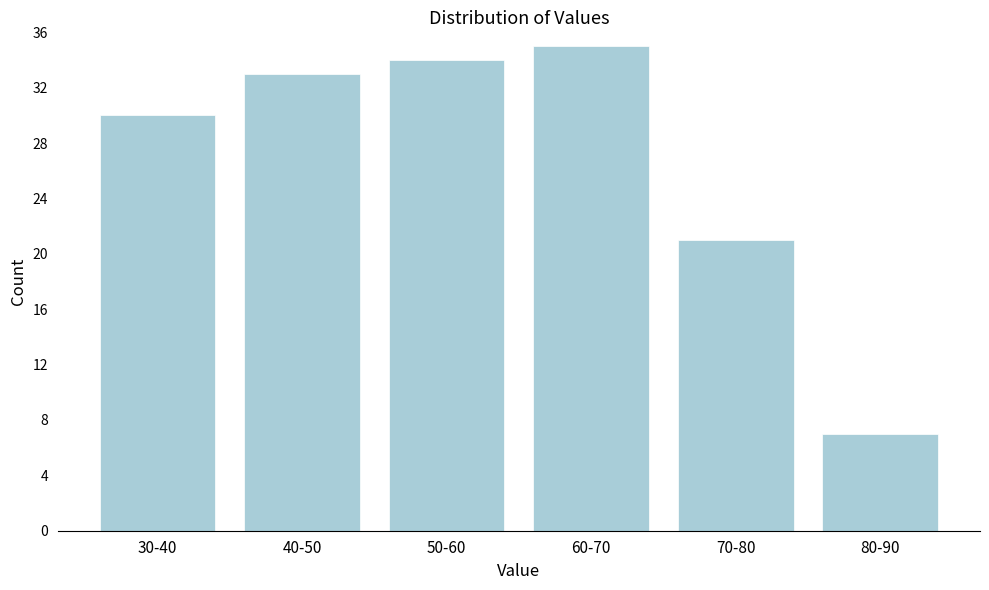

Reading right to left, extract all data points from this chart.

80-90=7	70-80=21	60-70=35	50-60=34	40-50=33	30-40=30